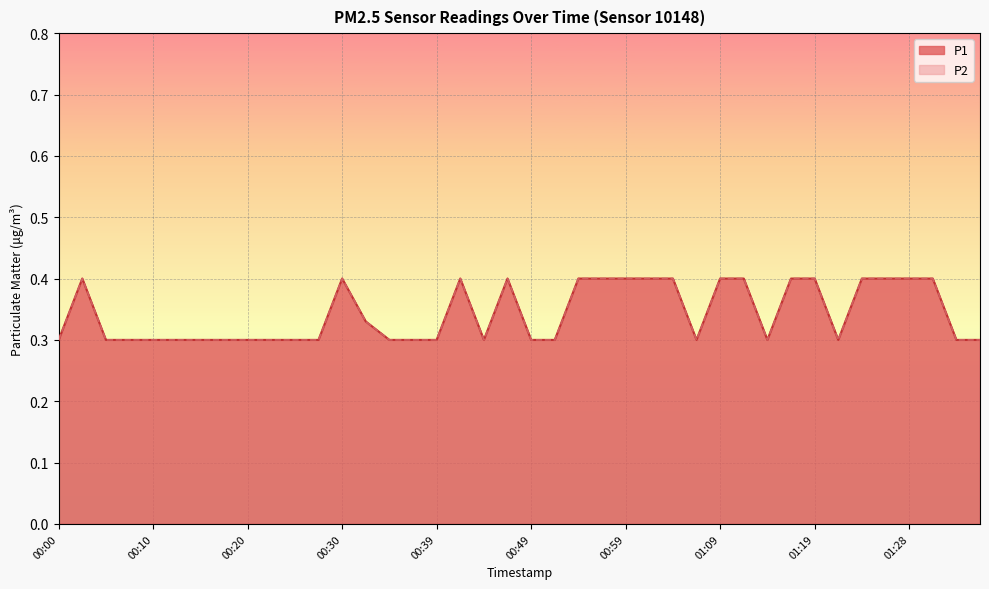

True or false: P1 and P2 cross at least once.

False